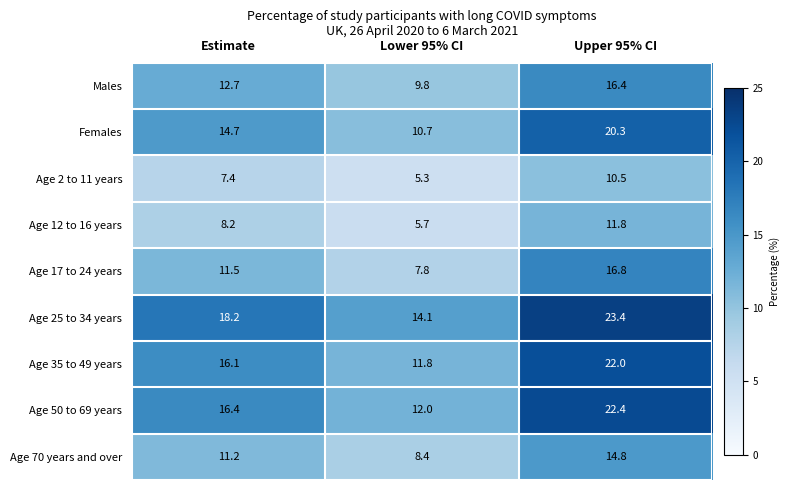

At which category is the sum across all series the highest?

Upper 95% CI